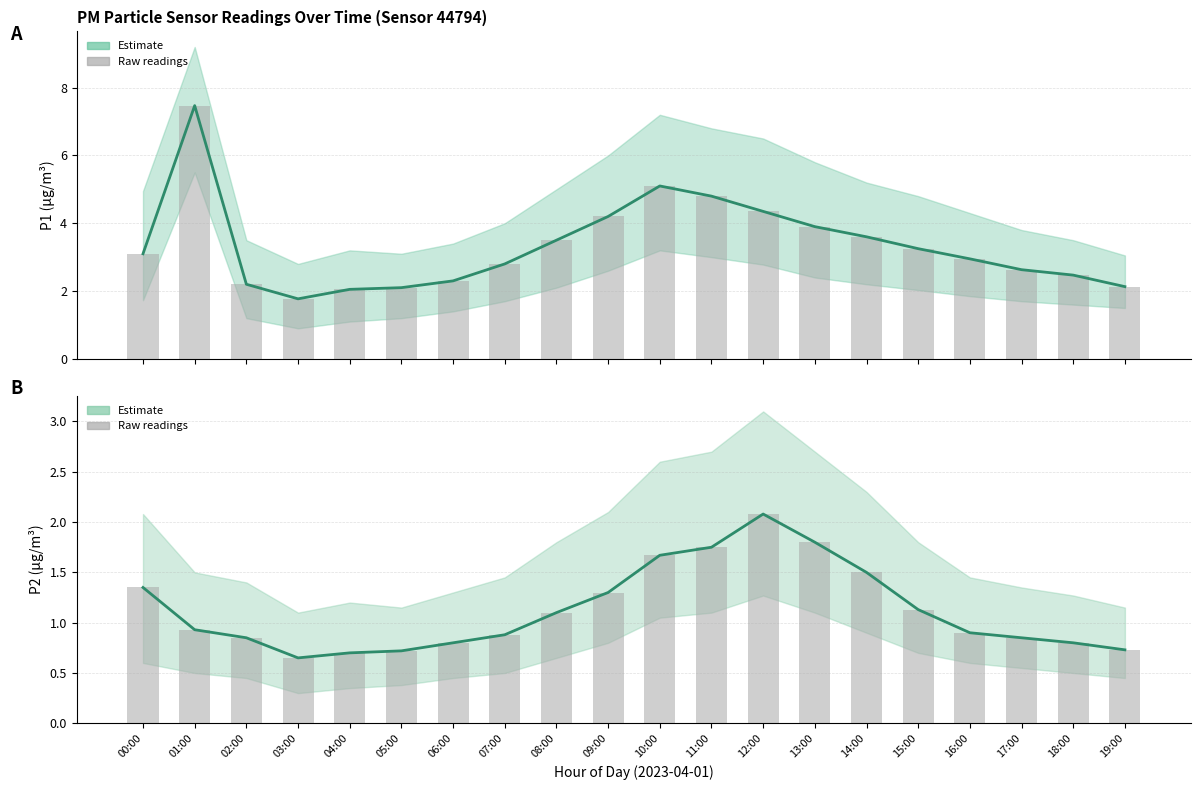

Rank the series at 16:00 from lowest to highest value.

P2 Estimate, P2 raw, P1 Estimate, P1 raw